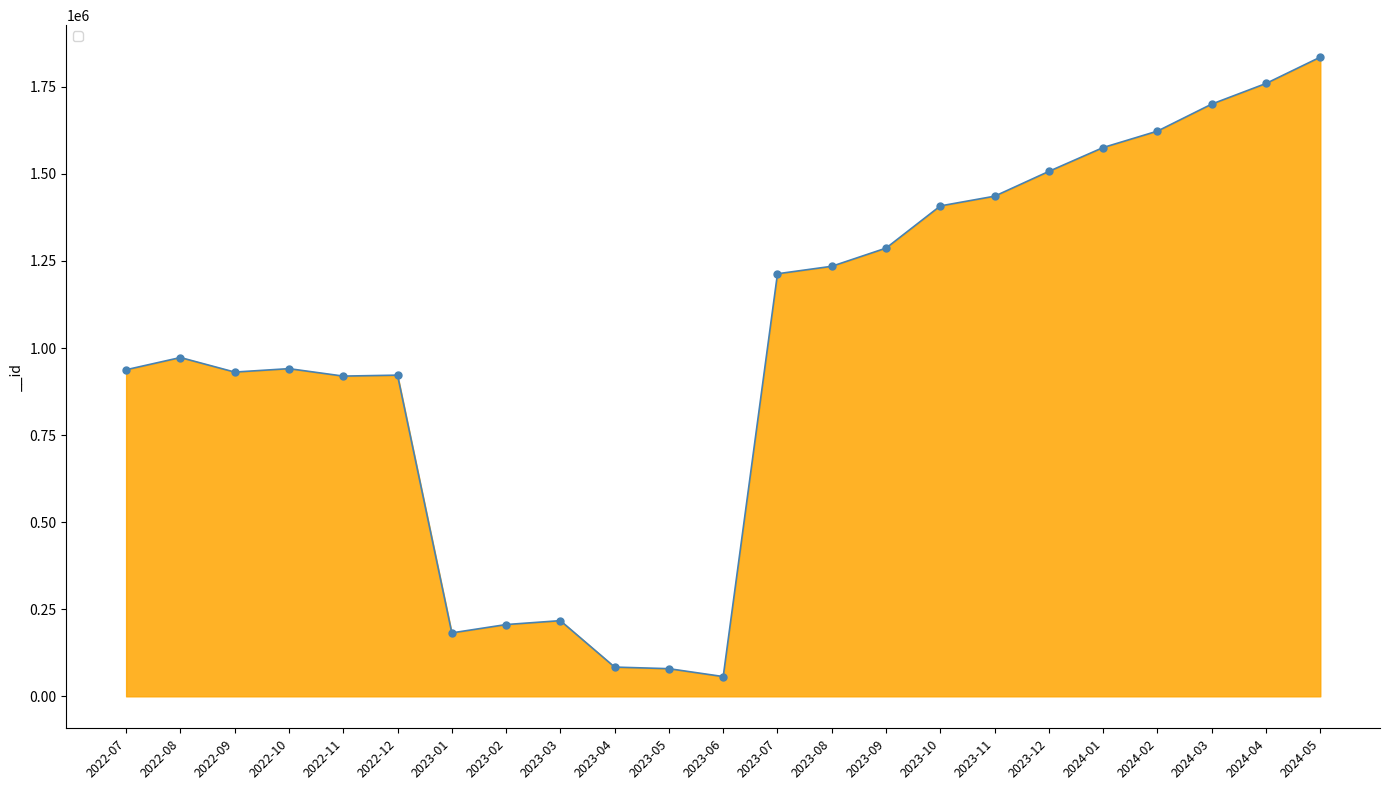

What is the ratio of the value at 2024-01 to the value at 2024-04?

0.9